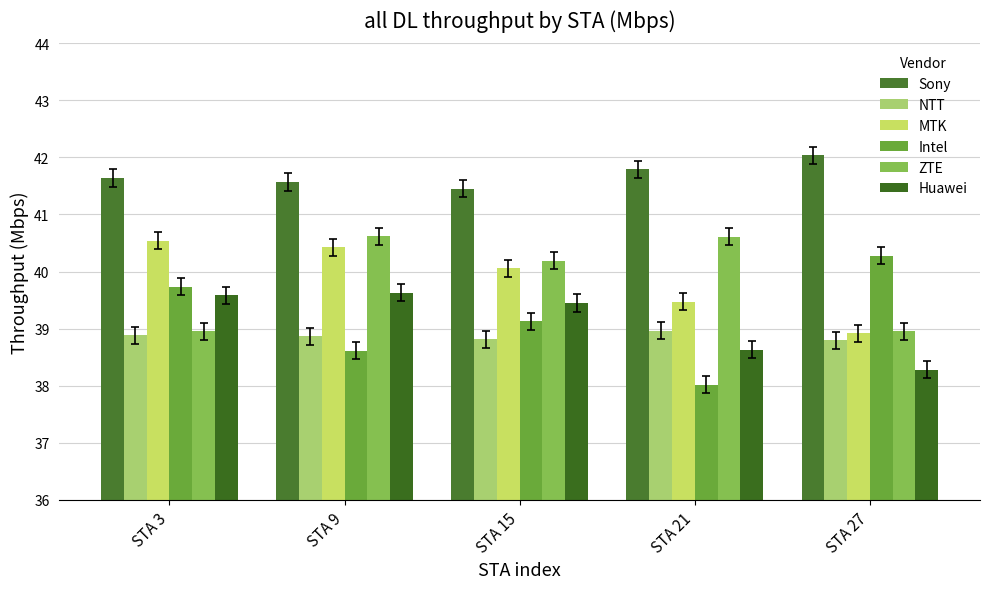

How many groups of bars are there?

5